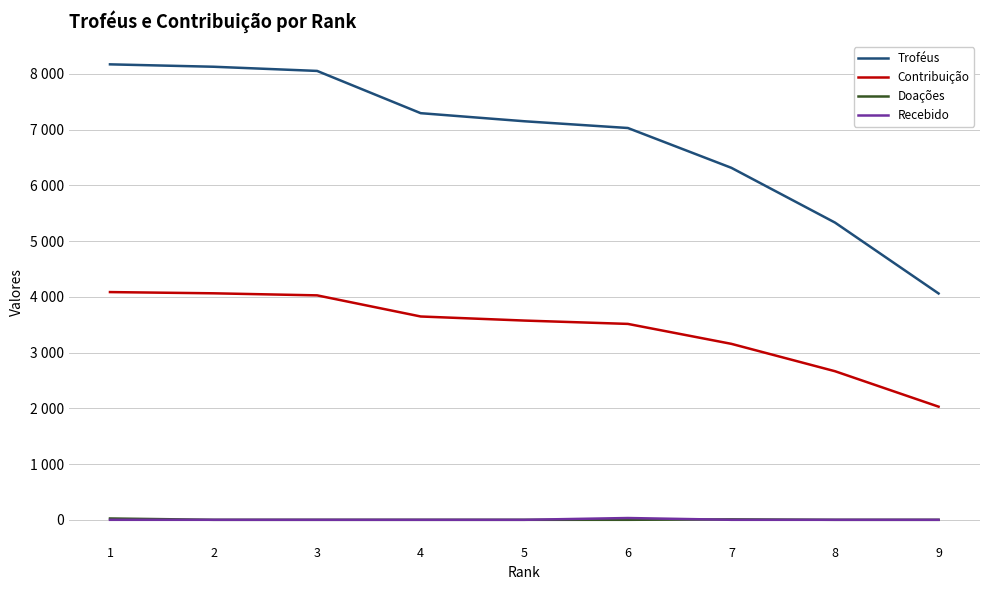

Between 7 and 9, which series saw the biggest shift?

Troféus